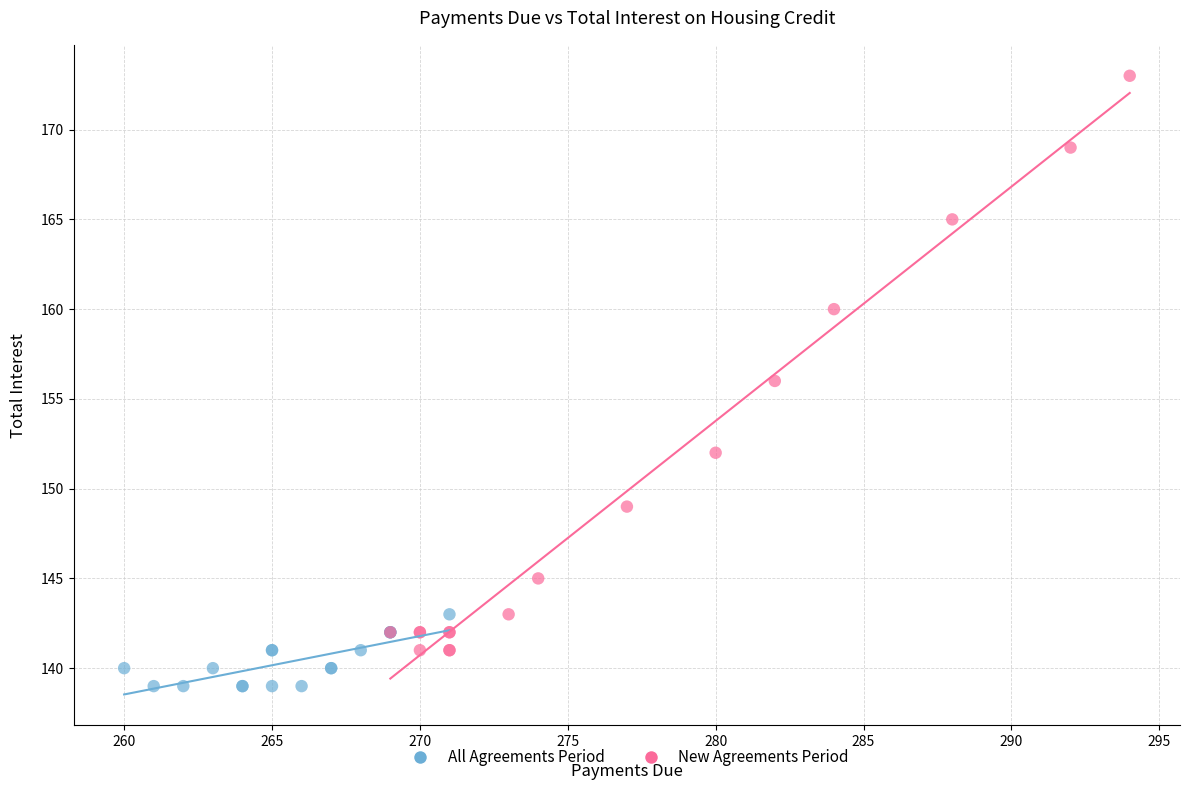

Which series contains the lowest Y value?

All Agreements Period